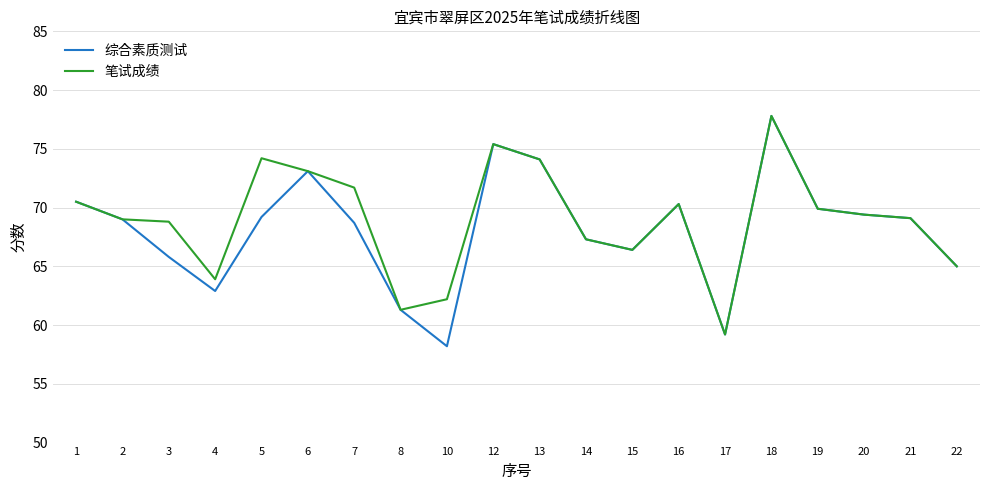

What is the difference between the highest and lowest values at 5?

5.0